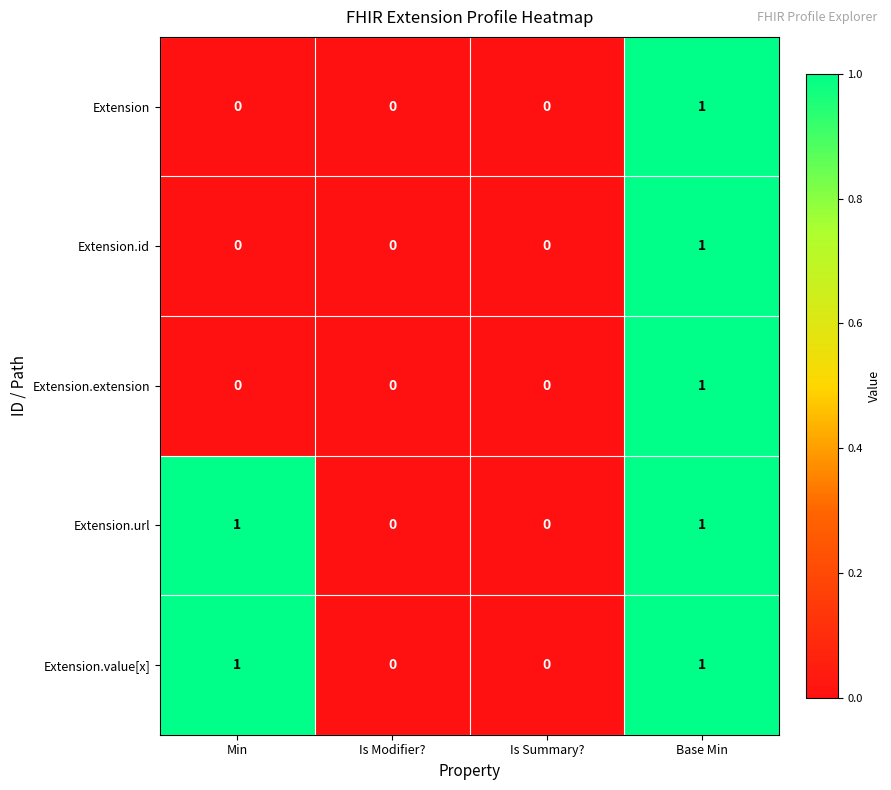

How many distinct data groups are displayed?

5